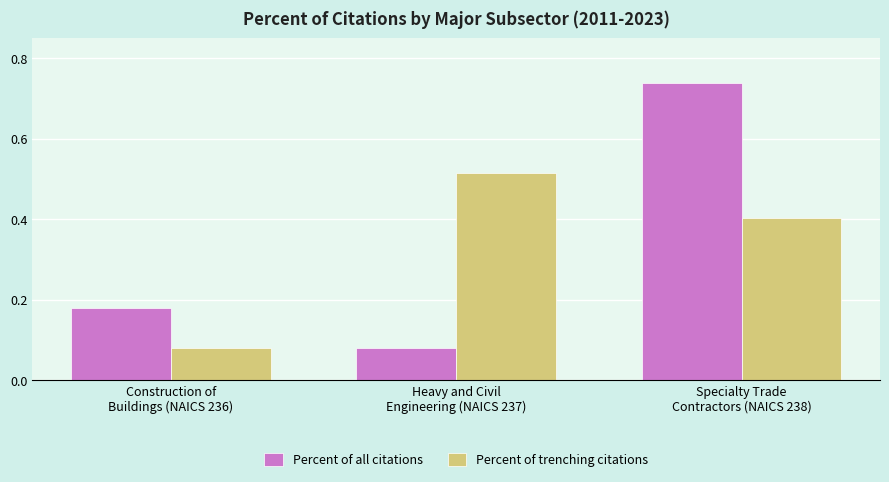

Between Construction of
Buildings (NAICS 236) and Heavy and Civil
Engineering (NAICS 237), which series saw the biggest shift?

Percent of trenching citations